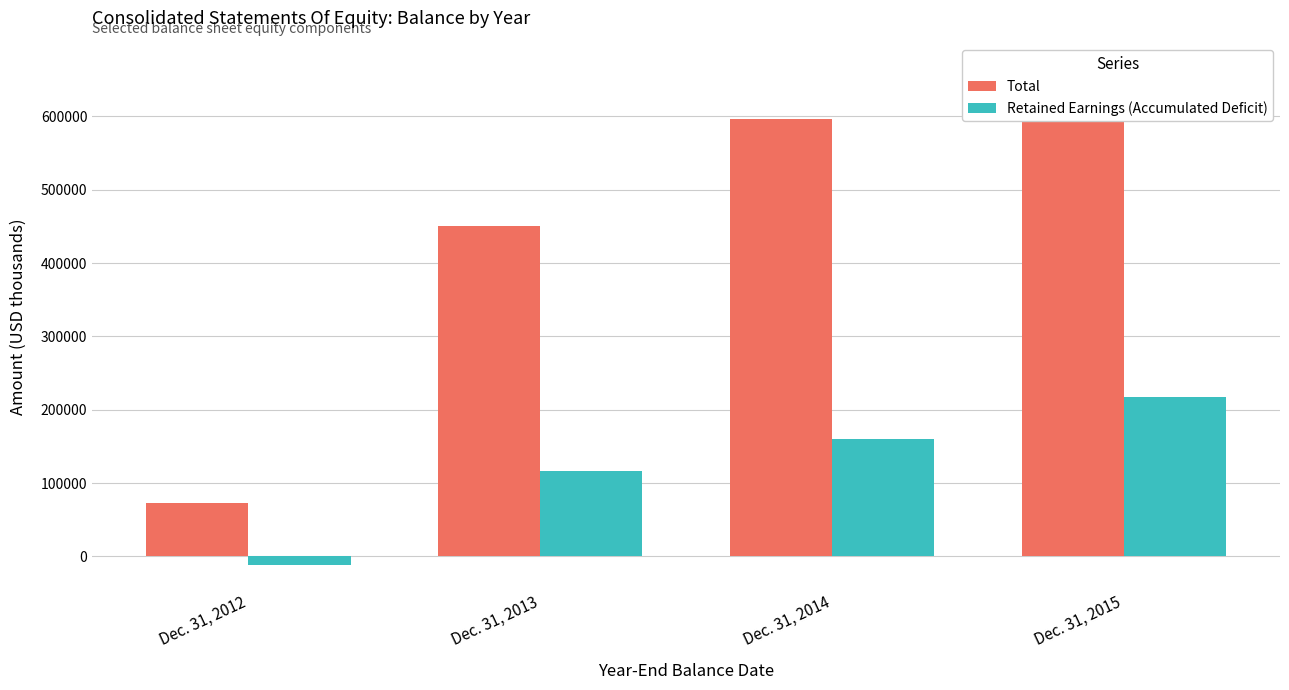

Rank the series by their maximum value, from lowest to highest.

Retained Earnings (Accumulated Deficit), Total